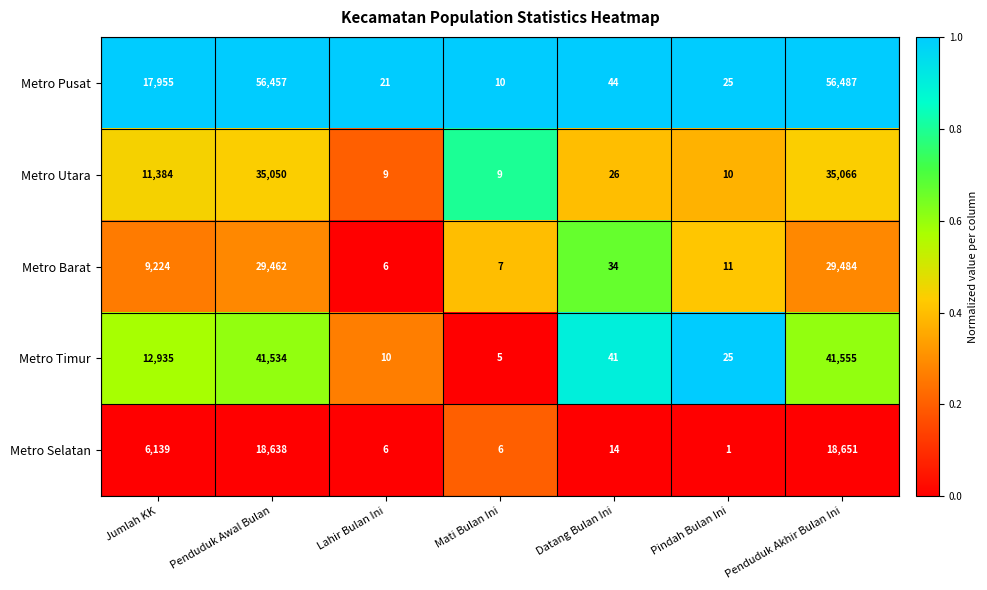

Which series has the largest range (max minus min)?

Metro Pusat